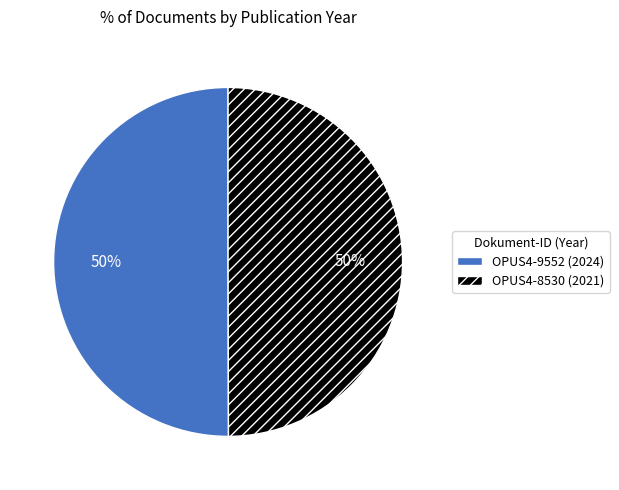

True or false: OPUS4-8530 (2021) accounts for 50% of the total.

True